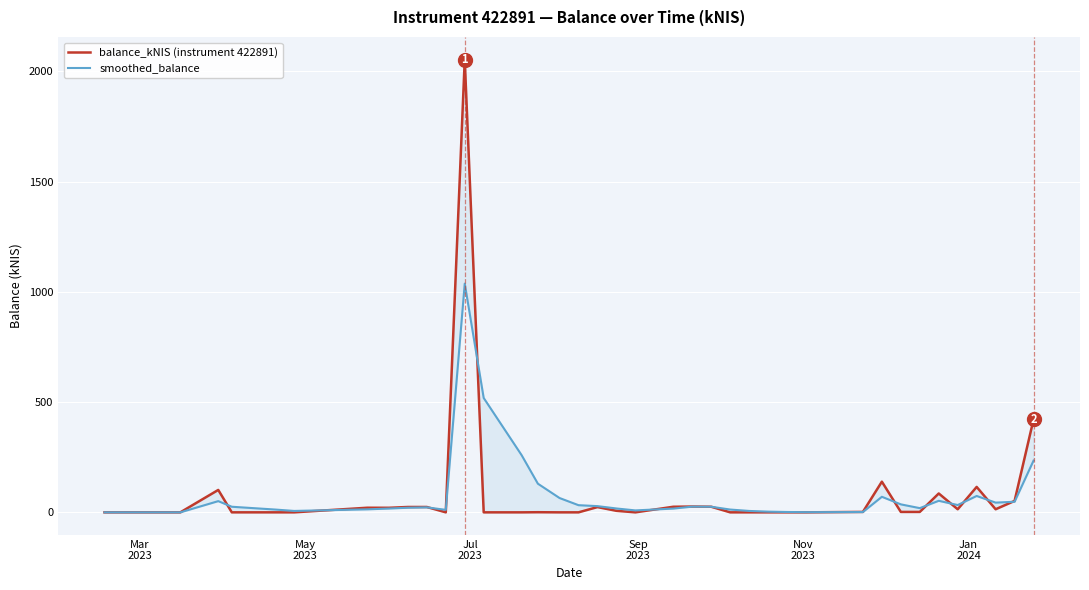

How many interior local valleys does the smoothed_balance series have?

8